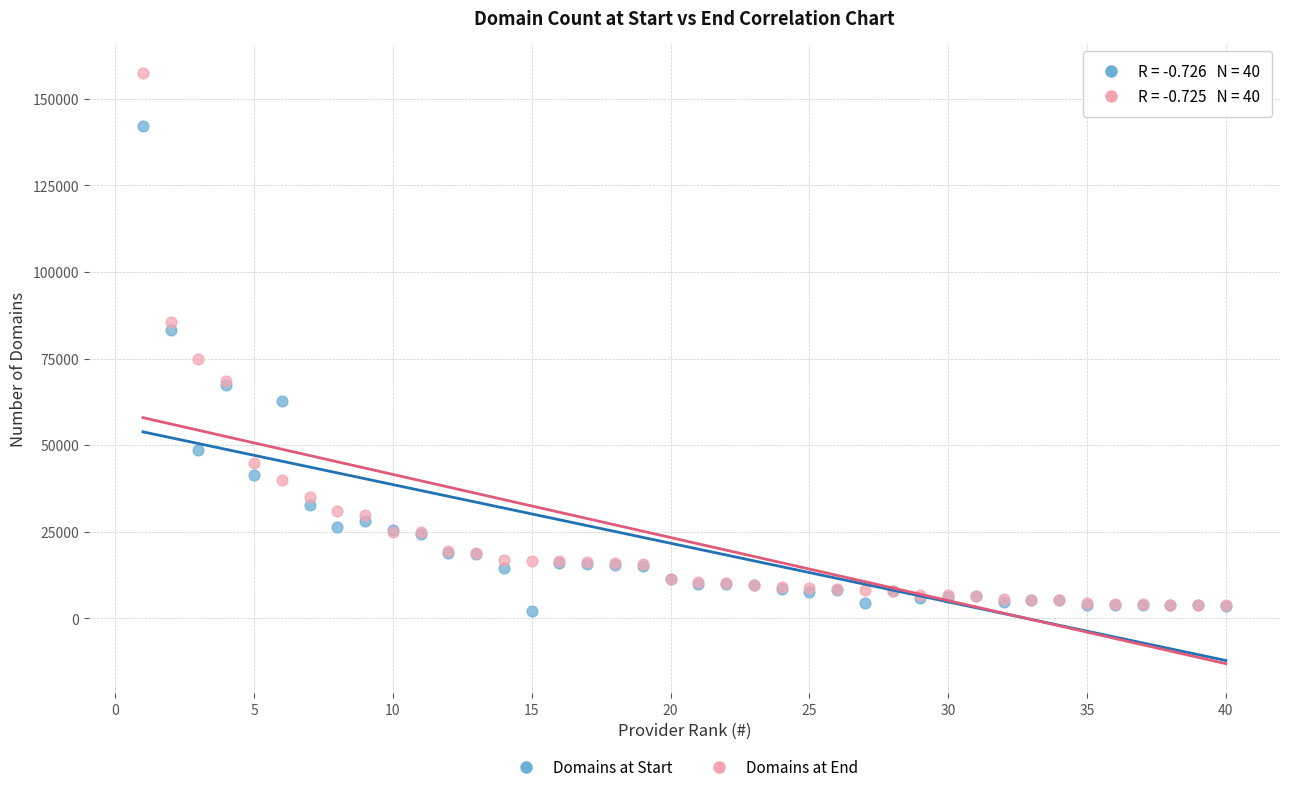

What are all the series names shown in the legend?

Domains at Start, Domains at End